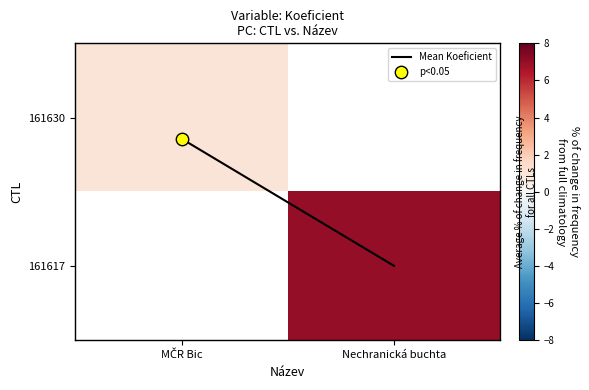

The Mean Koeficient series shows 0.0 at MČR Bic. True or false?

False